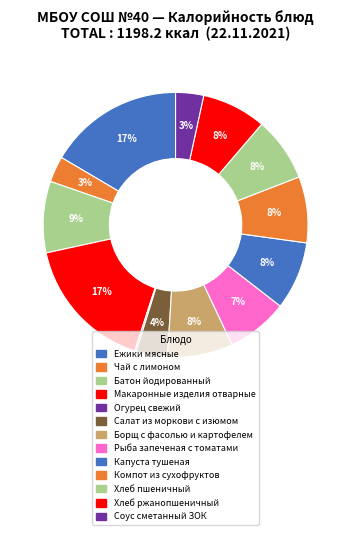

To the nearest percent, what percentage of the pie is Компот из сухофруктов?

8%